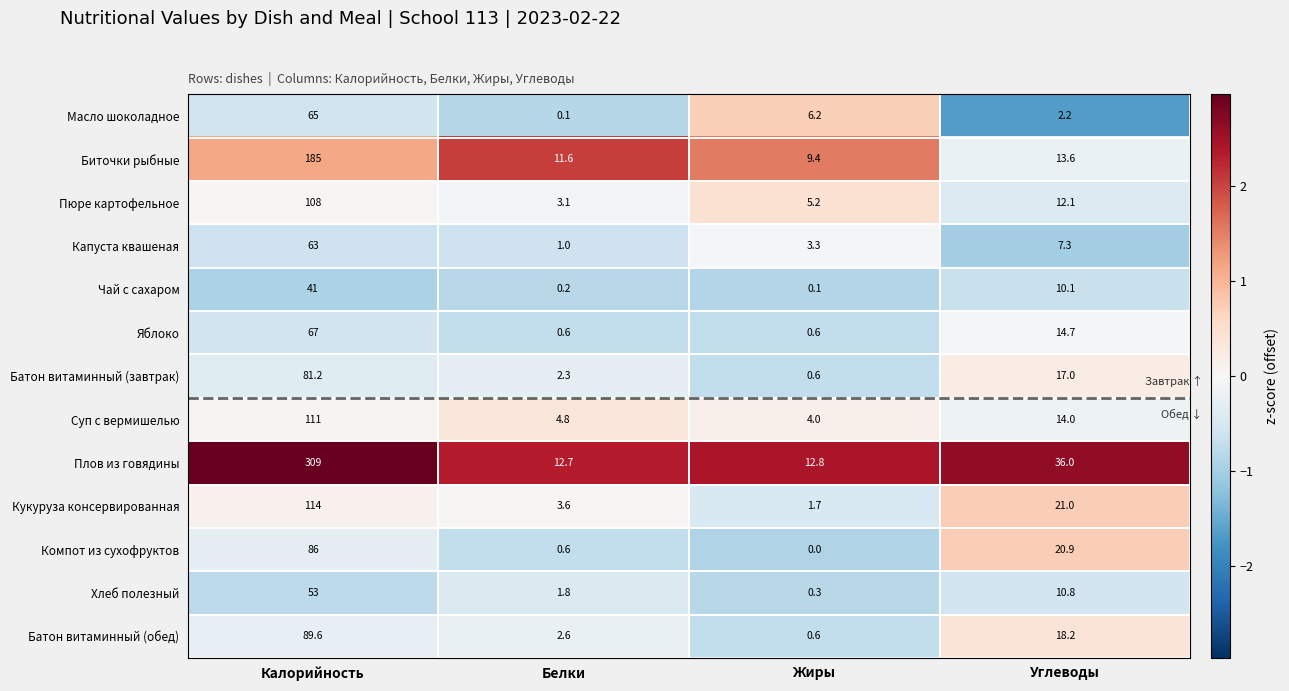

Rank the series by their maximum value, from lowest to highest.

Чай с сахаром, Хлеб полезный, Капуста квашеная, Масло шоколадное, Яблоко, Батон витаминный (завтрак), Компот из сухофруктов, Батон витаминный (обед), Пюре картофельное, Суп с вермишелью, Кукуруза консервированная, Биточки рыбные, Плов из говядины